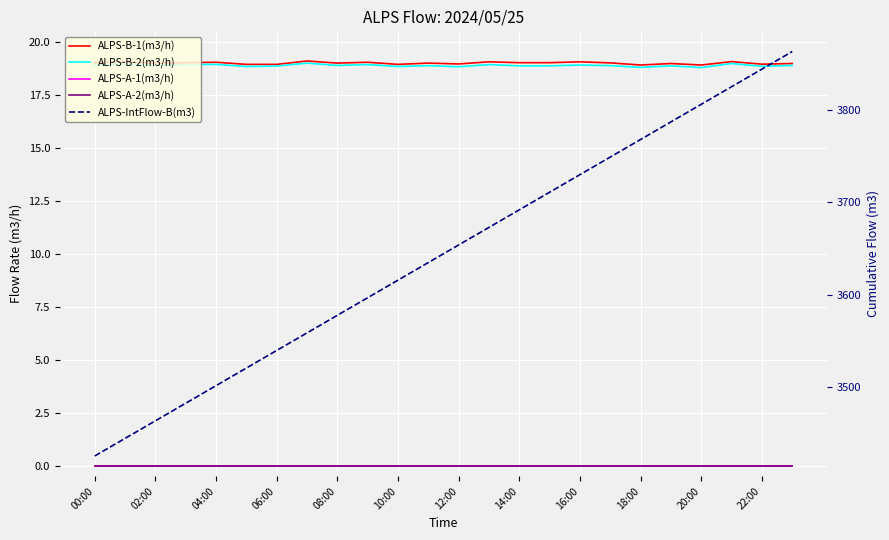

Does the chart display data point markers on the line(s)?

No